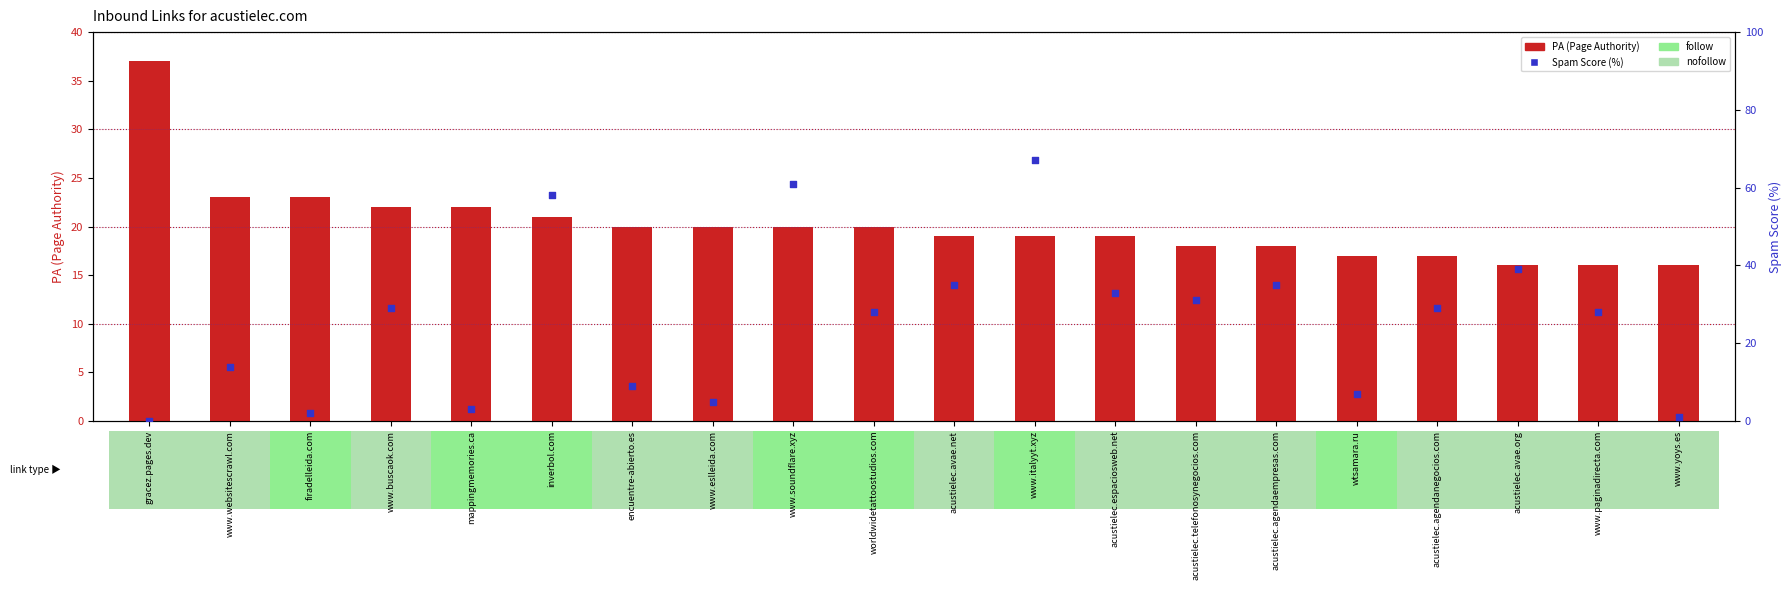

Which series reaches the maximum Y coordinate?

Spam Score (%)